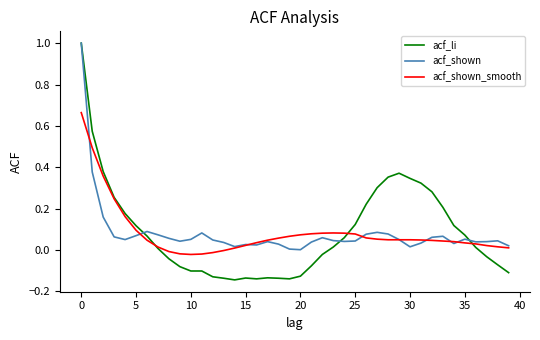

How many positive values does the acf_li series have?

22